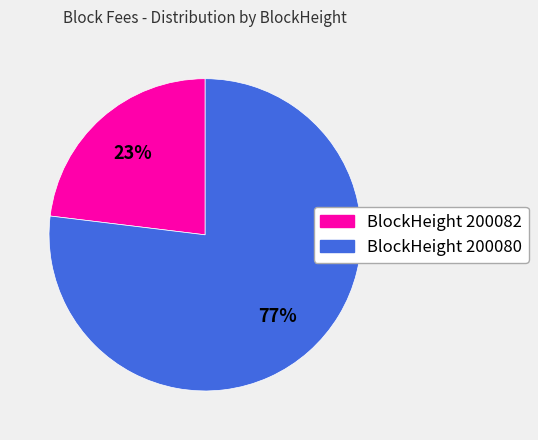

How many slices are in this pie chart?

2